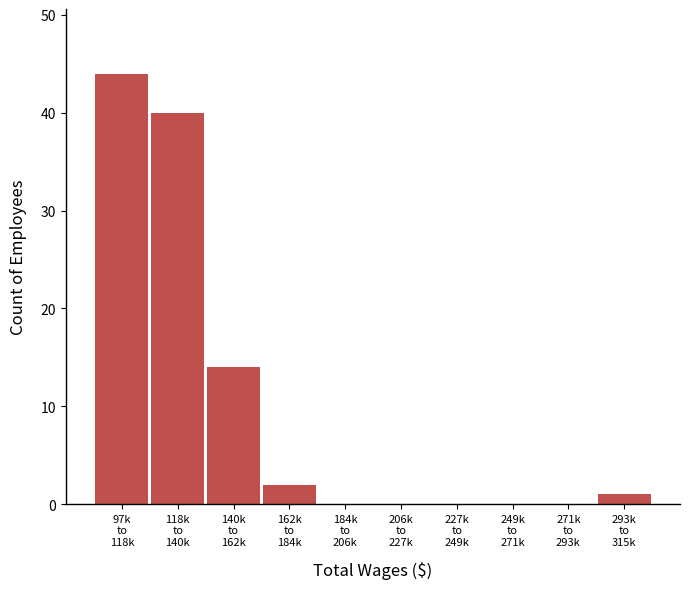

What is the maximum value shown in the chart?

44